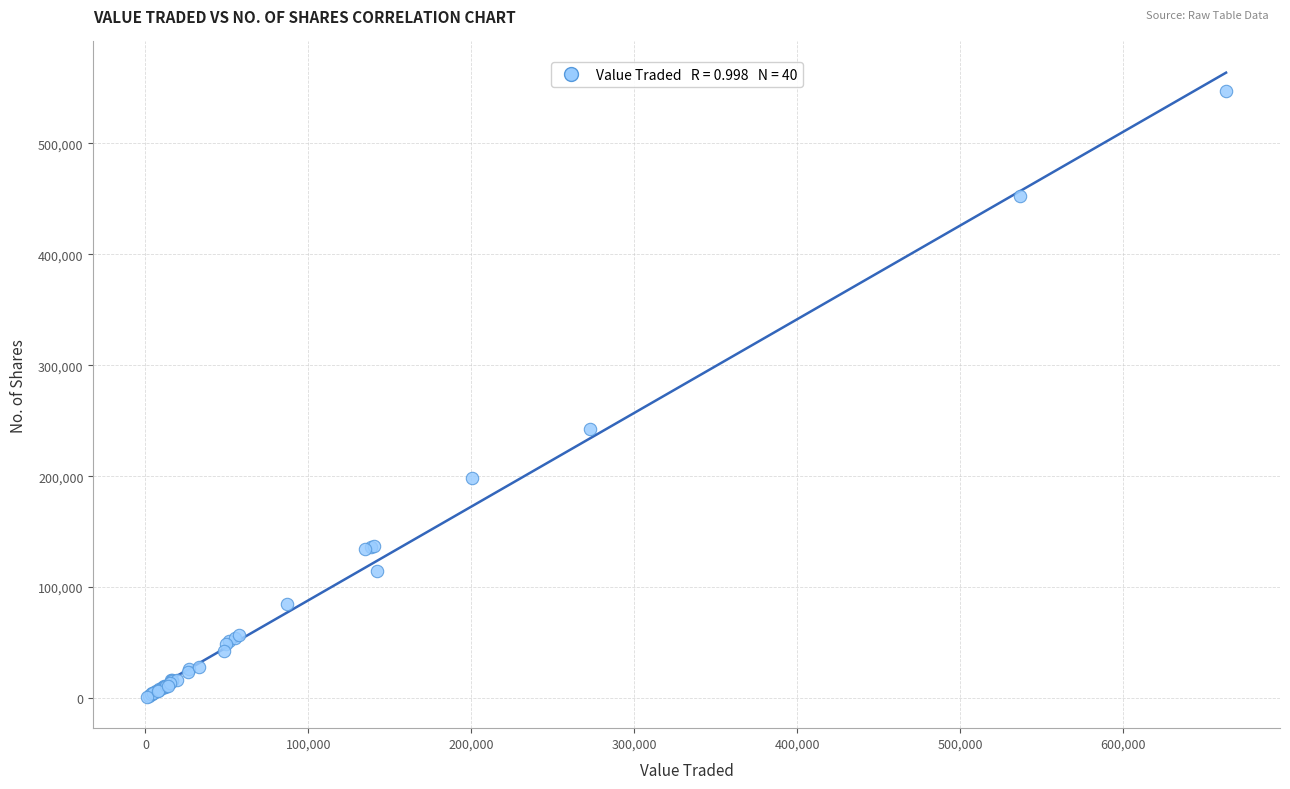

What Y value in the scatter plot is closest to 274244?

242682